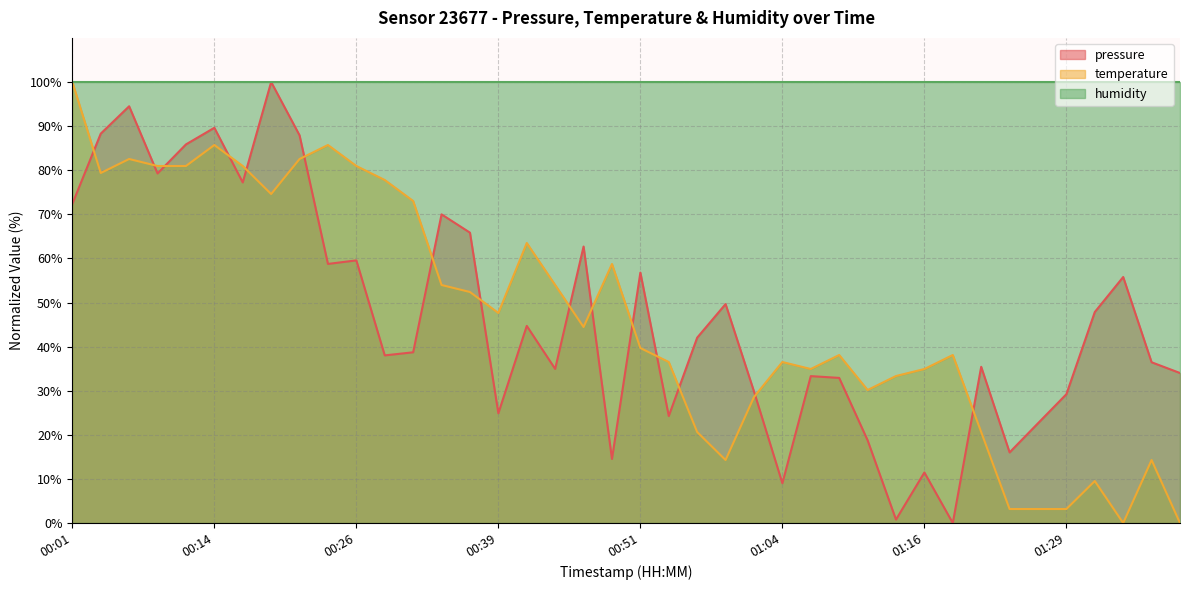

True or false: pressure has a value of 44.7 at 00:41.

True